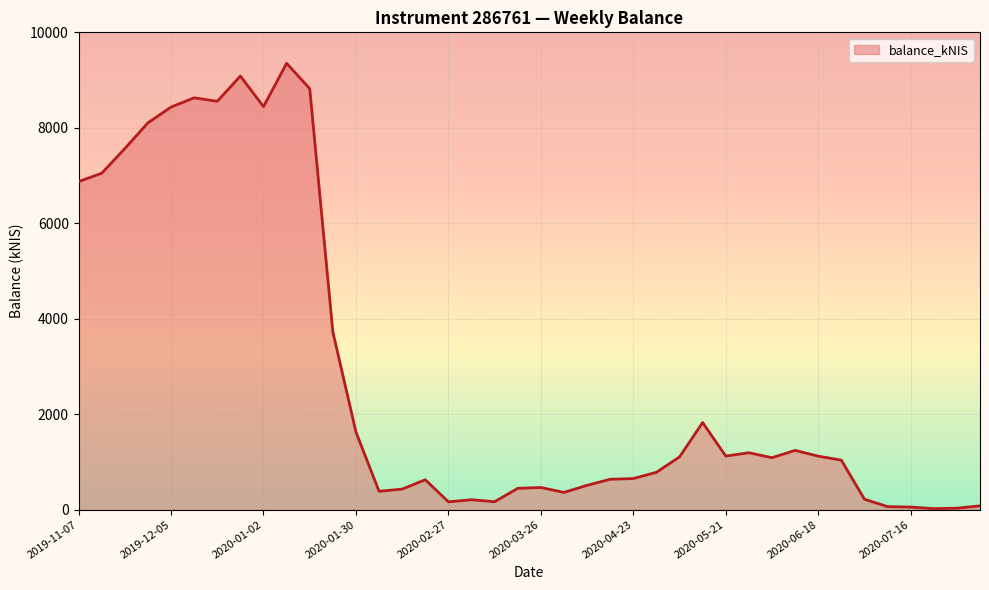

What is the difference between the maximum and minimum values?

9329.3